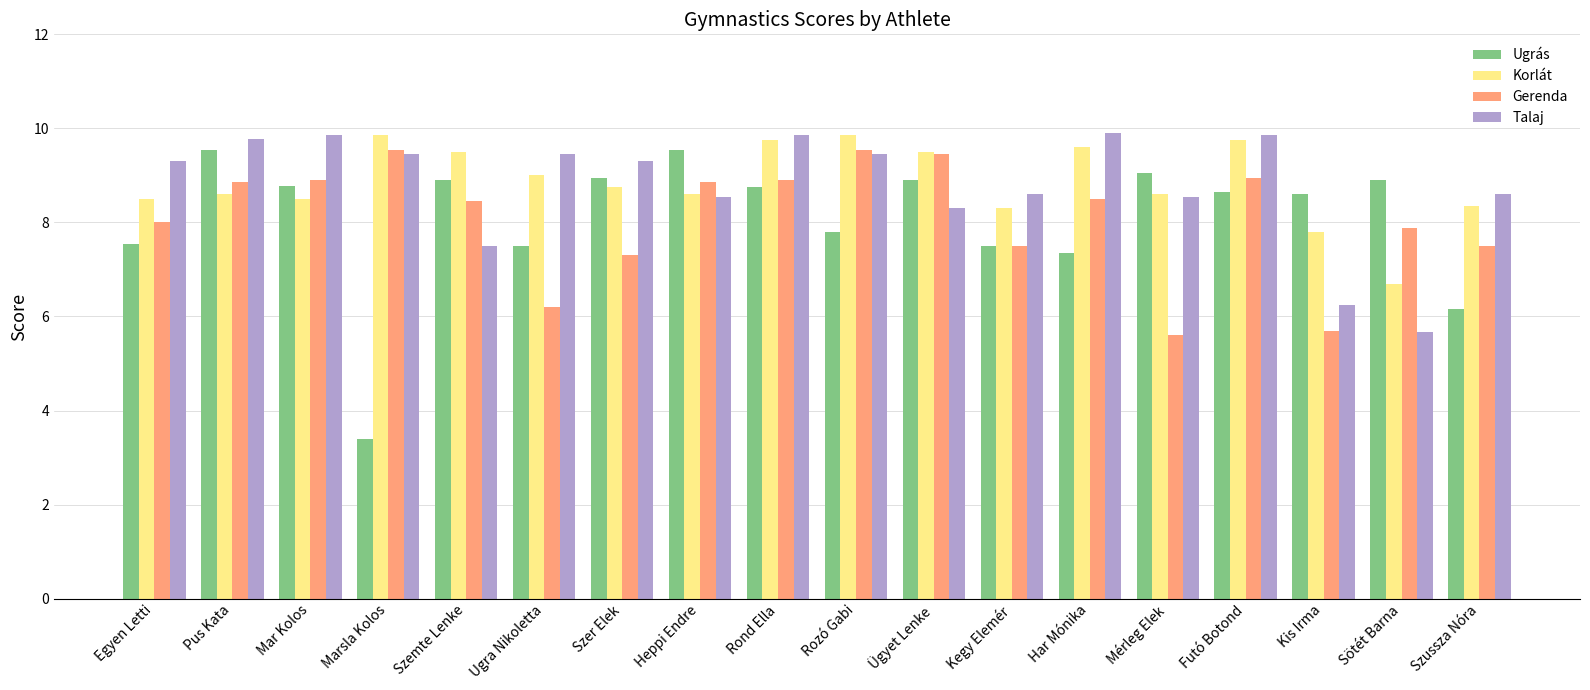

Which series changed the most between Mérleg Elek and Kis Irma?

Talaj